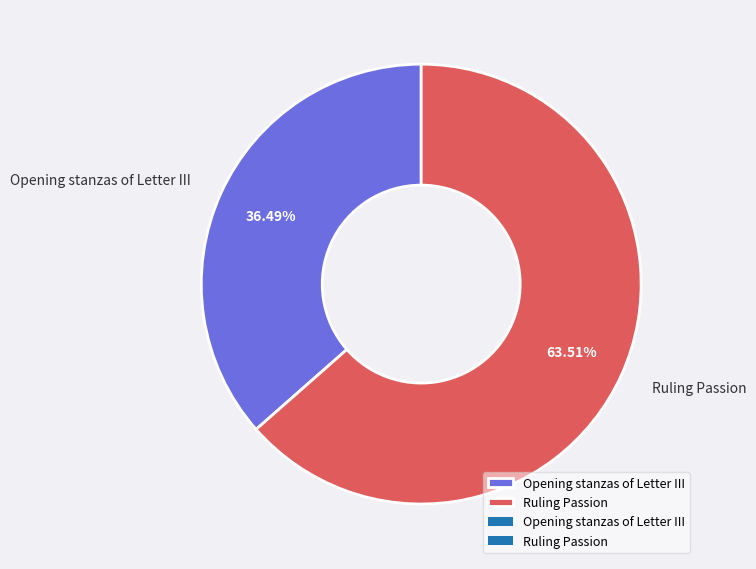

Count the number of slices in the pie.

2